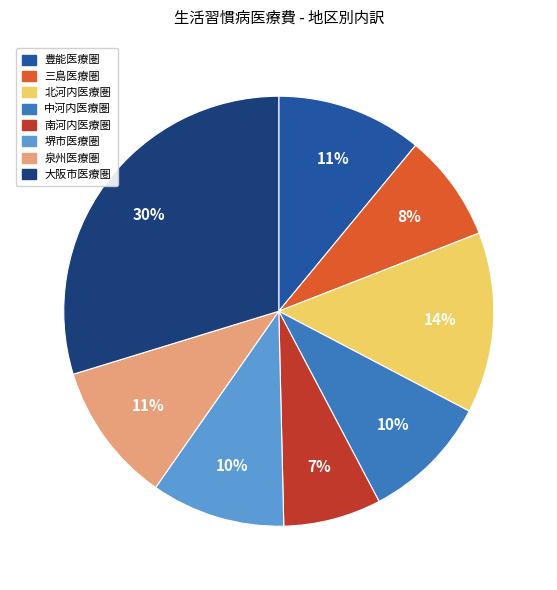

Combined, do 北河内医療圏 and 豊能医療圏 account for over 50%?

No